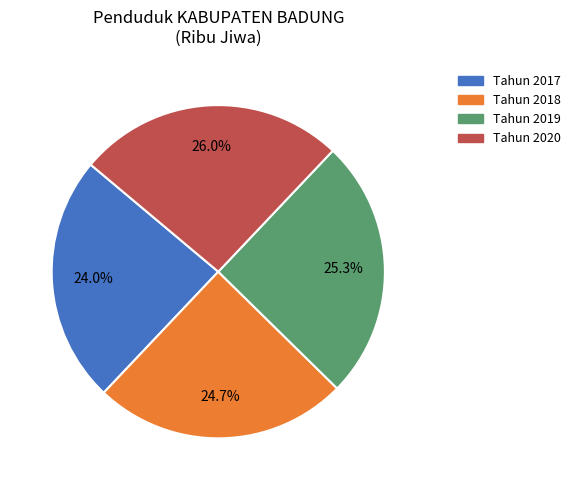

Does Tahun 2020 account for over 50% of the chart?

No